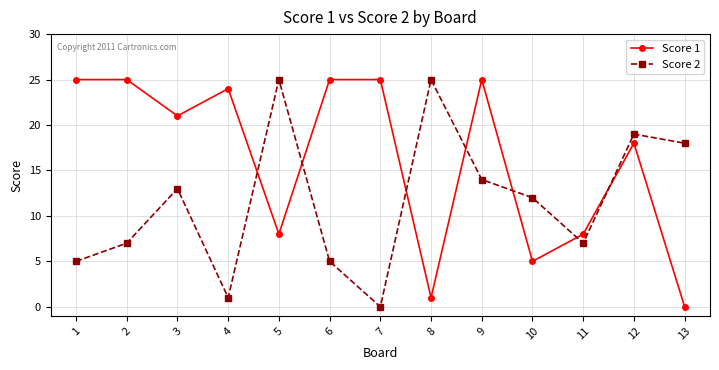

At which label does Score 2 first exceed 12?

3